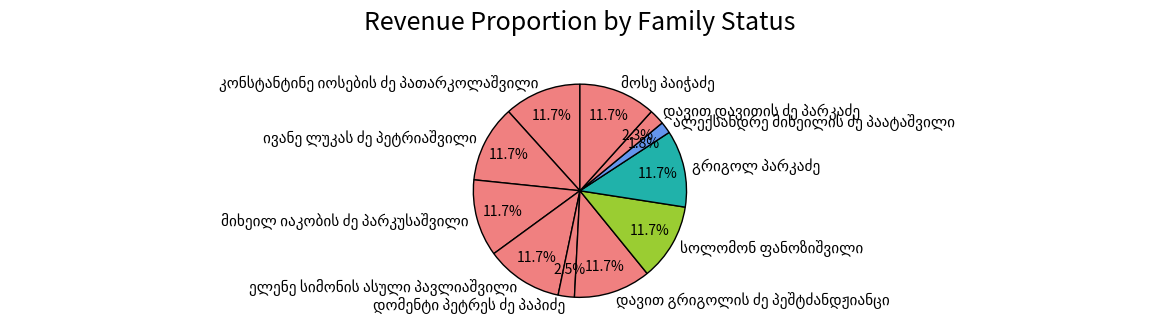

Is there any slice that represents more than half of the pie?

No